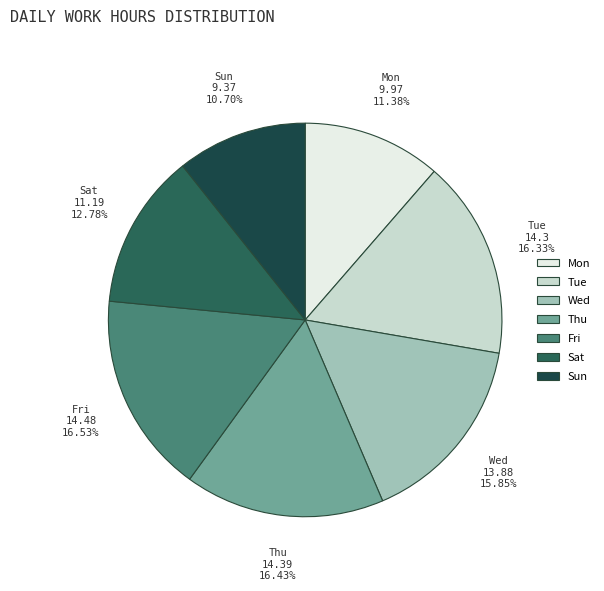

What is the ratio of the value at Sat to the value at Fri?

0.8